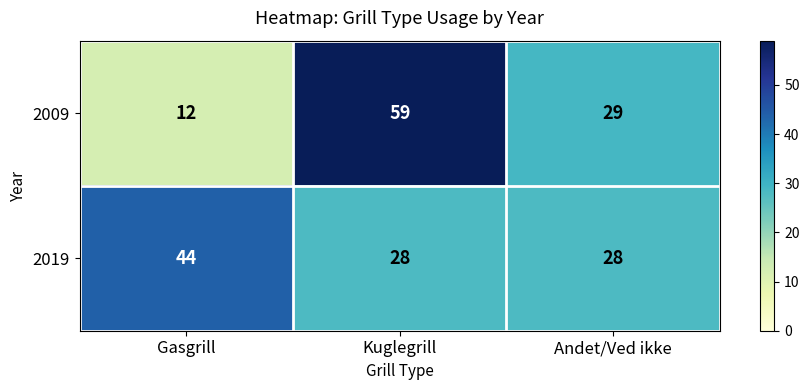

How many data points in 2019 are above 28?

1